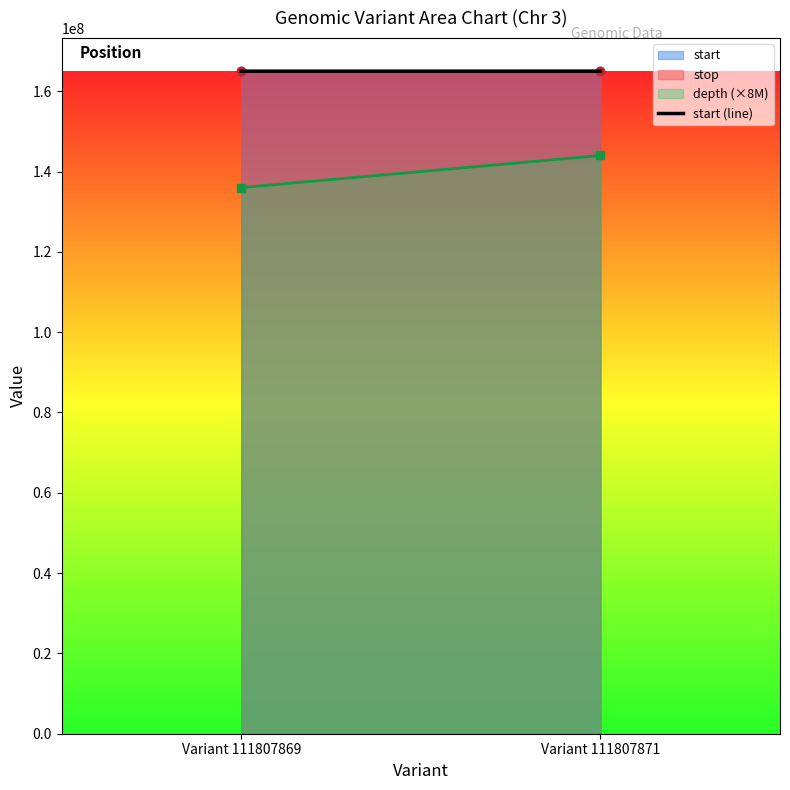

What is the smallest value displayed?

136000000